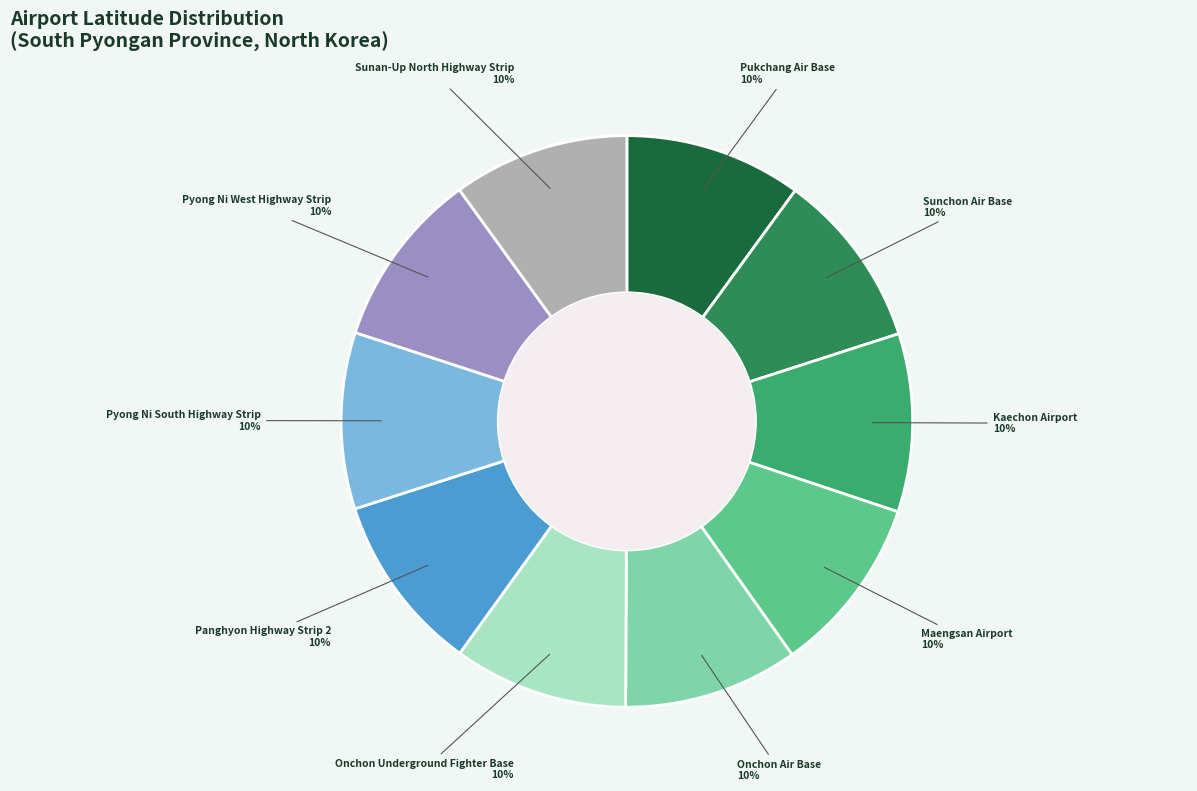

To the nearest percent, what is the average slice percentage?

10%